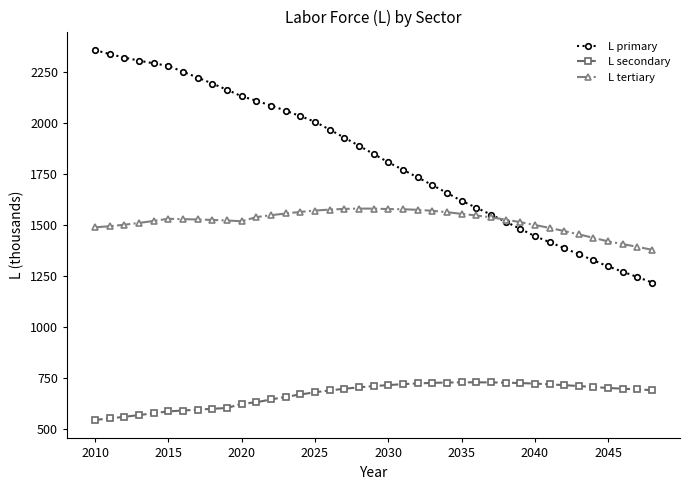

At how many categories does at least one series exceed 1281?

39